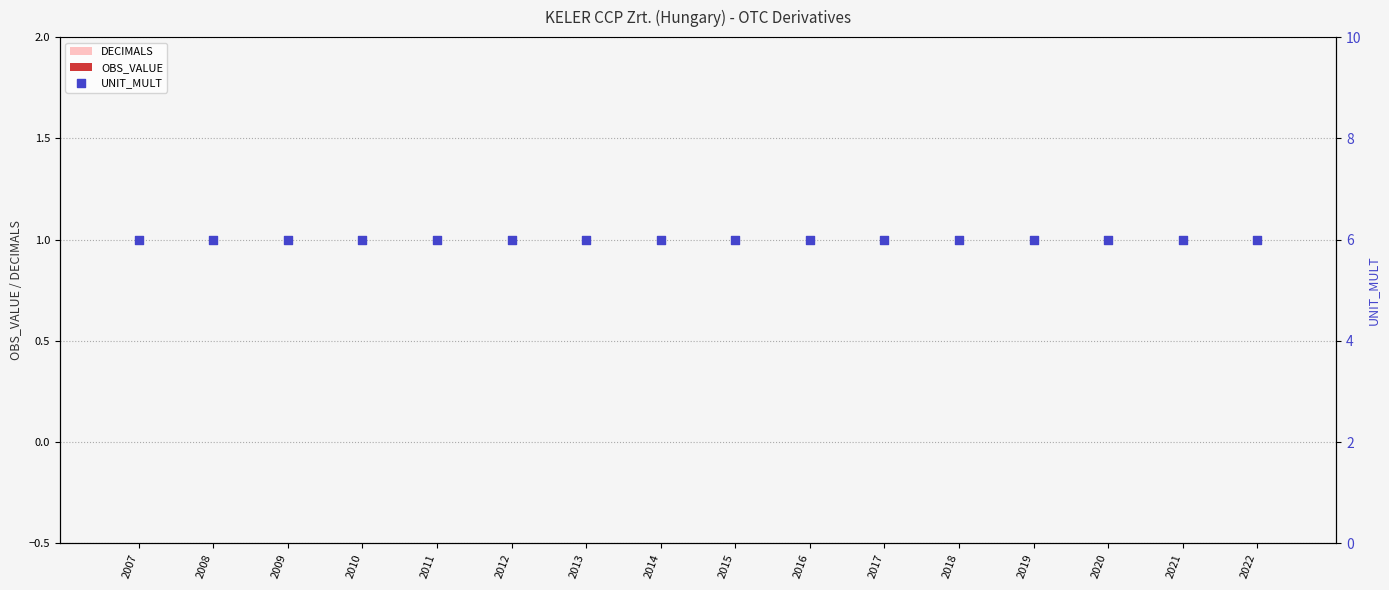

Which series has the largest Y range (max minus min)?

DECIMALS